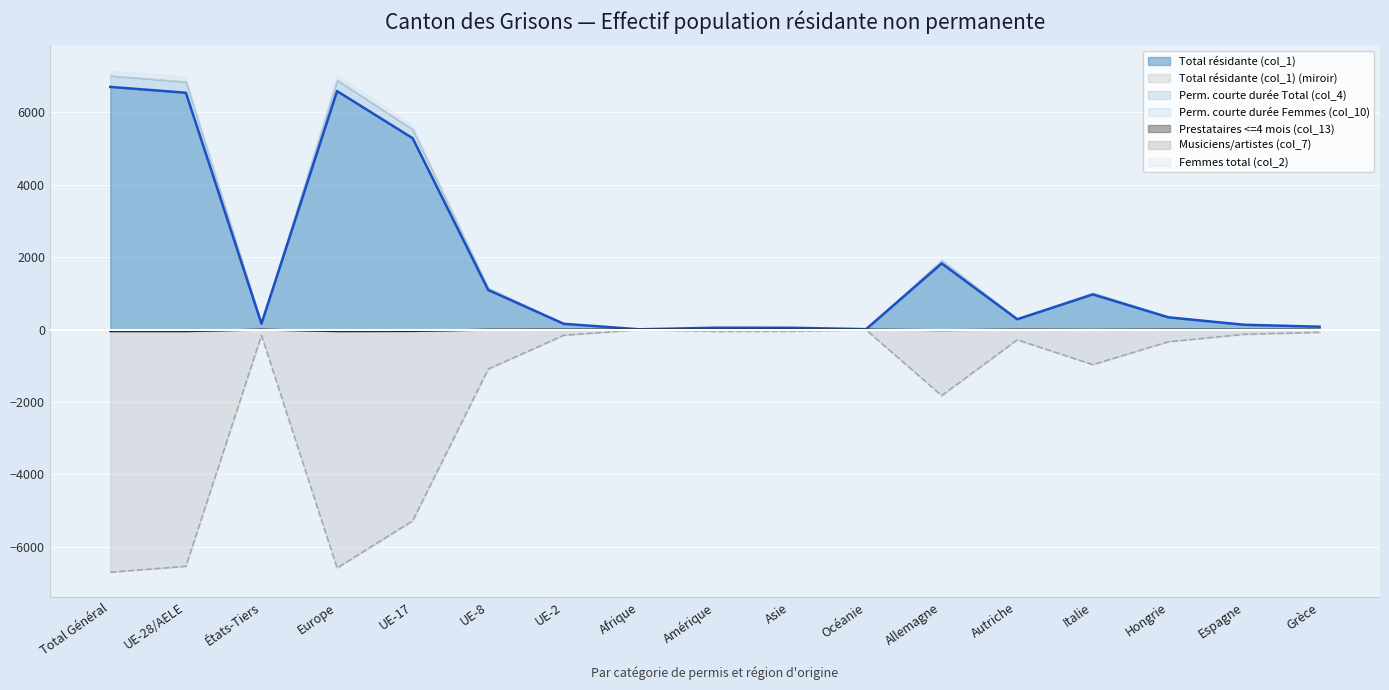

The value of Total résidante (col_1) at Afrique is 3.6. True or false?

False